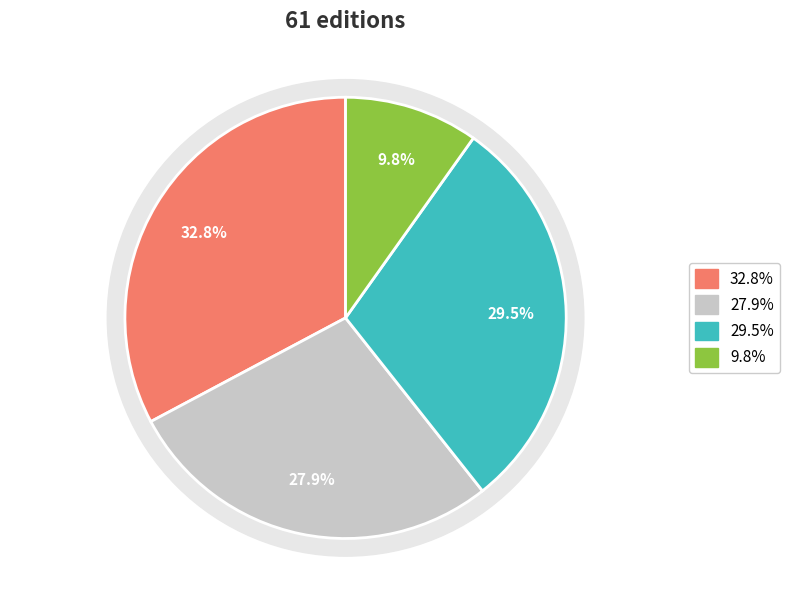

To the nearest percent, what is the difference between the largest and smallest slice percentages?

23%